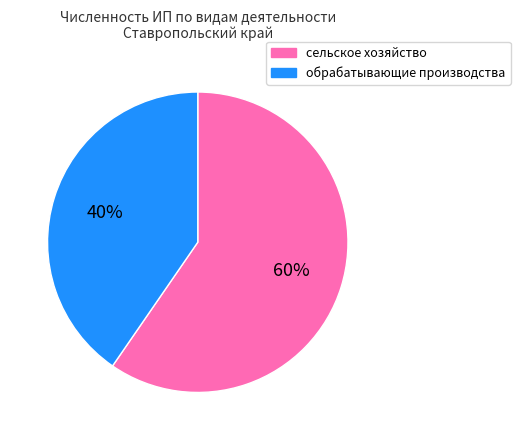

What is the smallest slice in the pie chart?

обрабатывающие производства